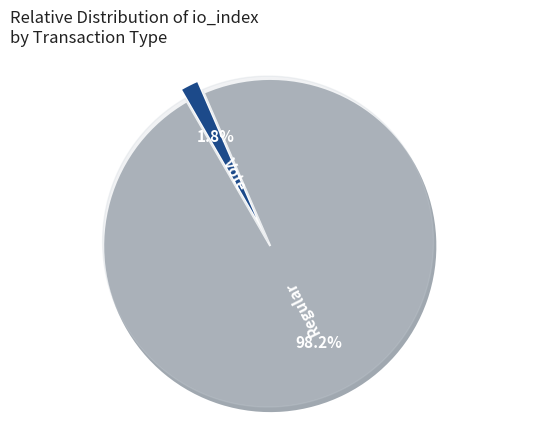

What is the smallest slice in the pie chart?

Vote (io_index=2)